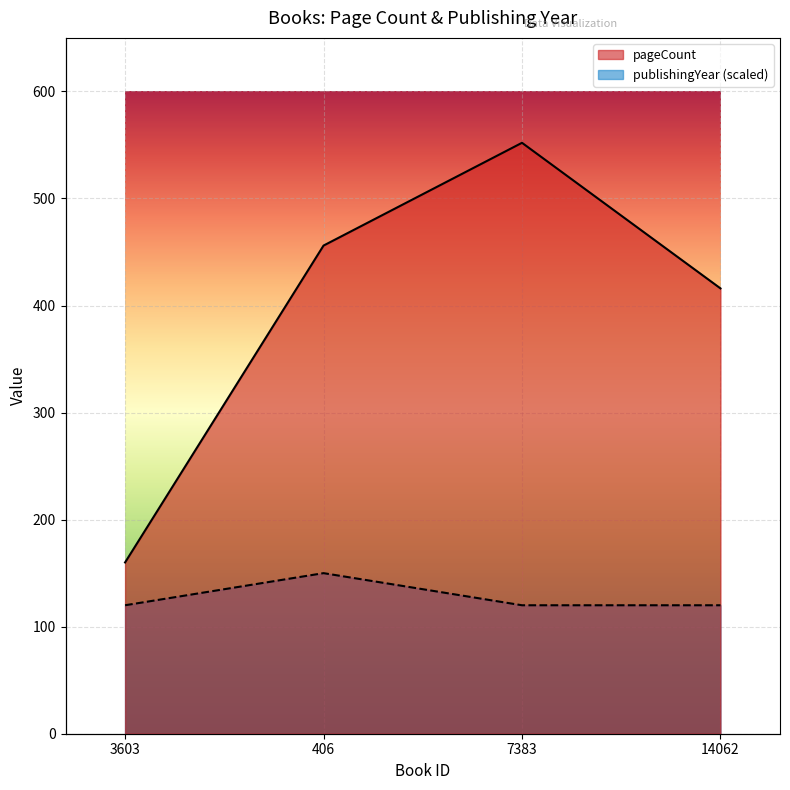

What is the sum of all publishingYear values?

510